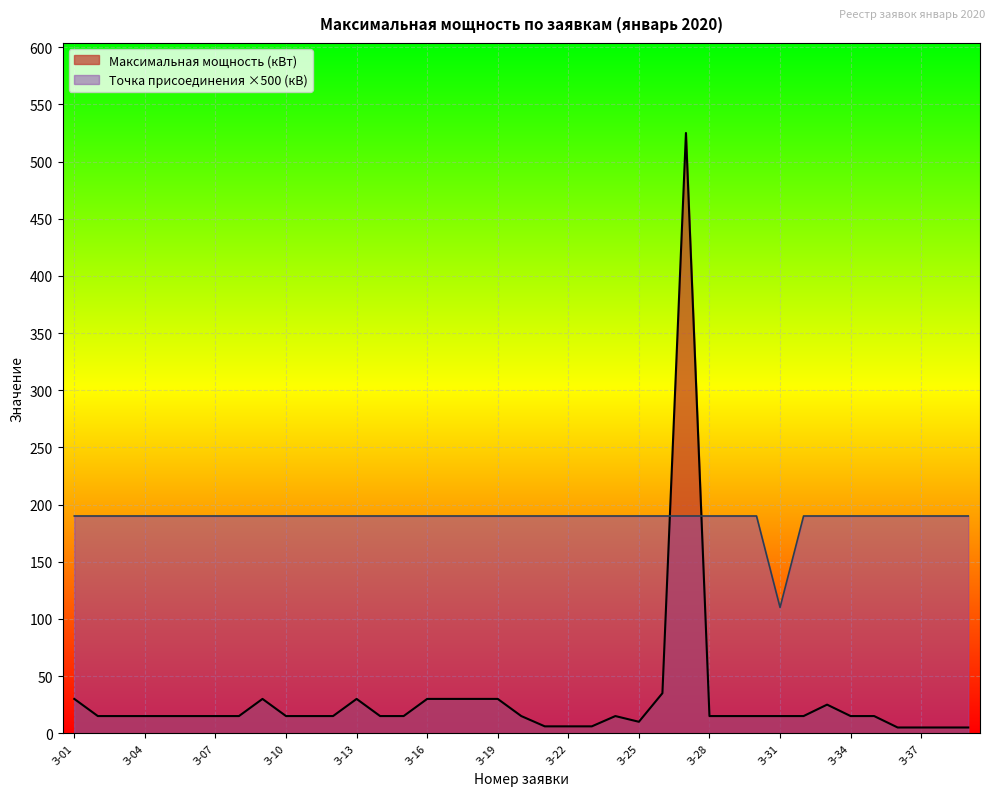

What is the difference between the second highest and second lowest values in the Максимальная мощность (кВт) series?

30